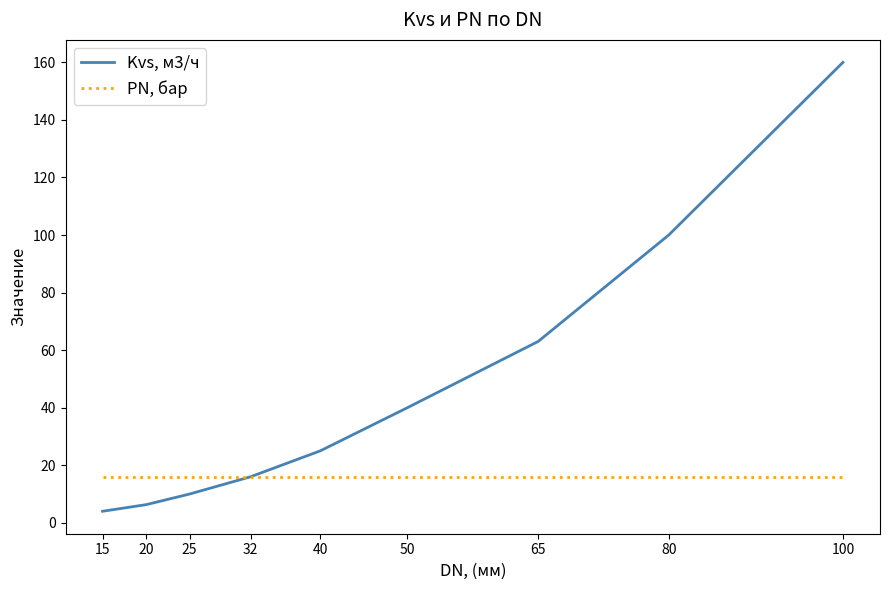

What is the greatest value displayed?

160.0